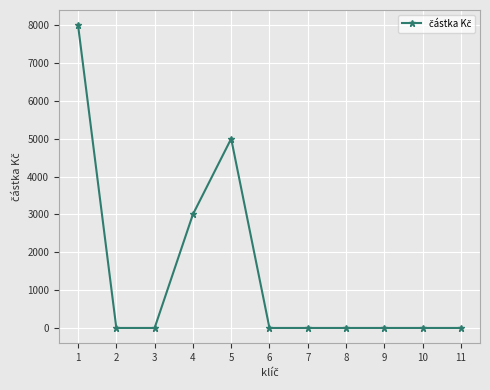

What is the change in value from 1 to 10?

-8000